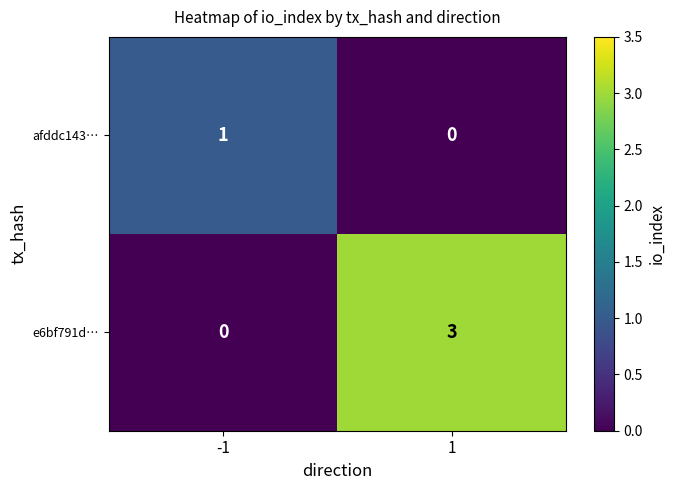

Reading left to right, what are all the values shown in this chart?

afddc143…: 1	0
e6bf791d…: 0	3